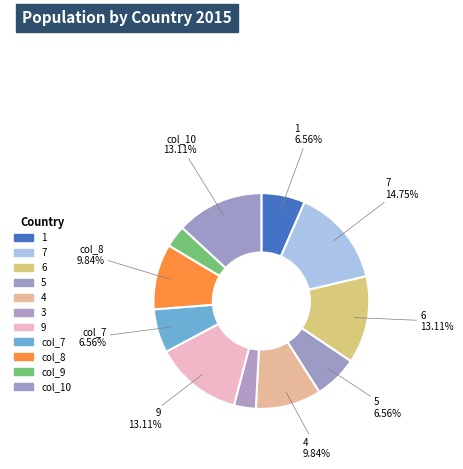

To the nearest percent, what is the average slice percentage?

9%